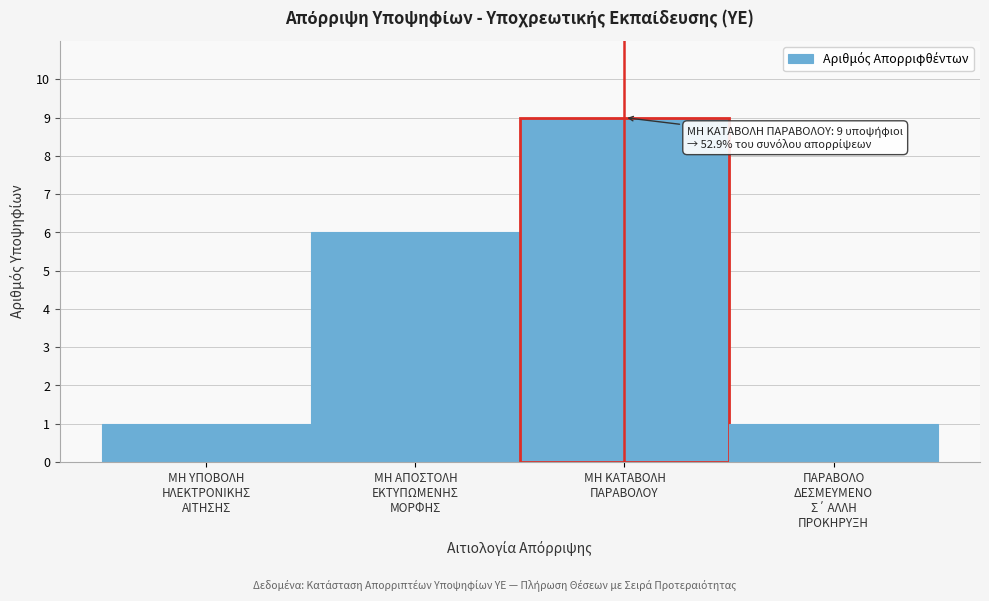

What is the value of the 4th bar from the left?

1